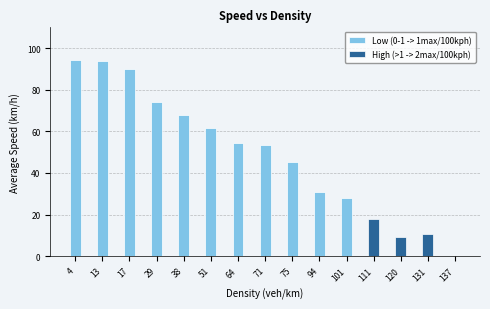

At which category does the chart reach its minimum across all series?

4